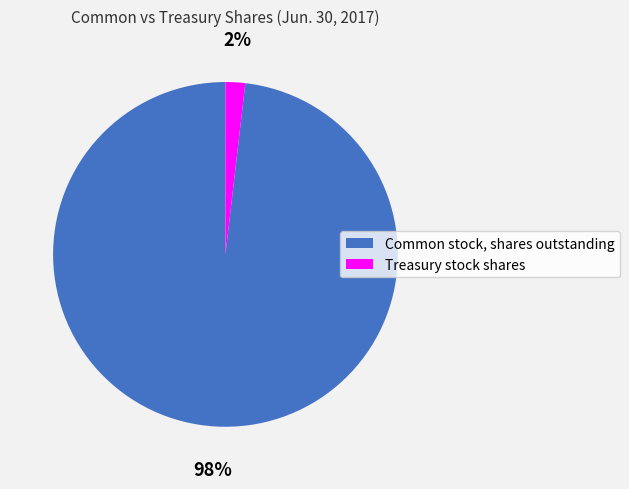

Which slice represents more than half of the pie?

Common stock, shares outstanding